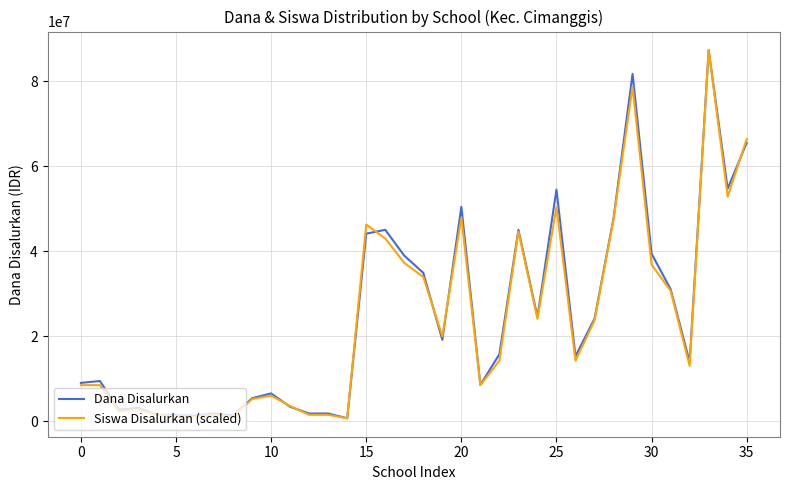

What is the minimum value shown in the chart?

675000.0